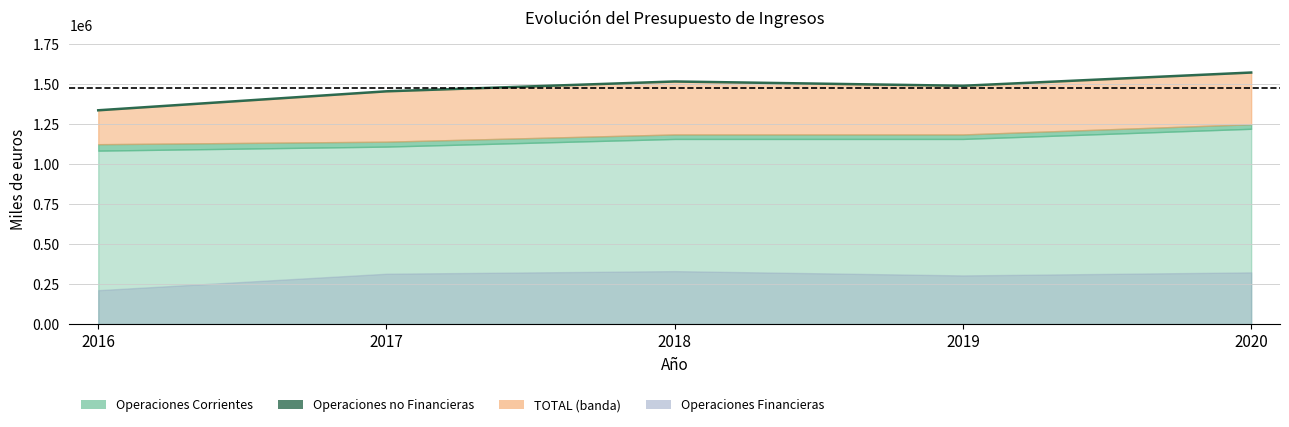

How many values are between 1452575 and 1513893?

3